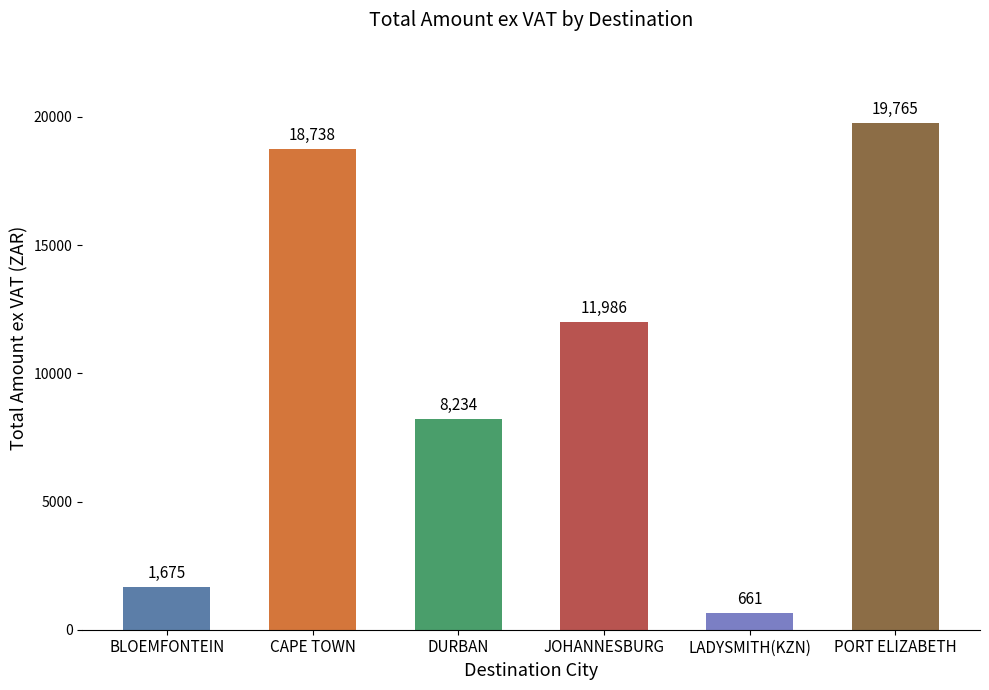

What is the smallest value displayed?

661.2